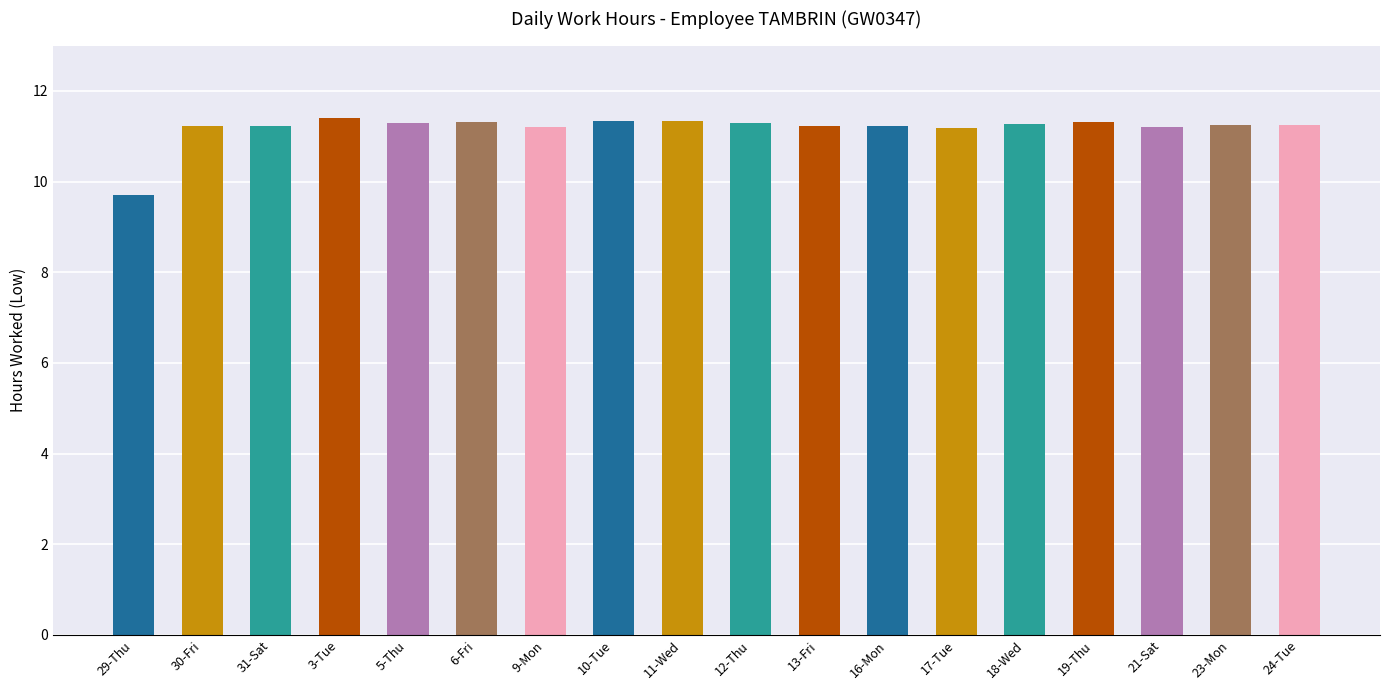

What is the value of the 11th bar from the left?

11.2